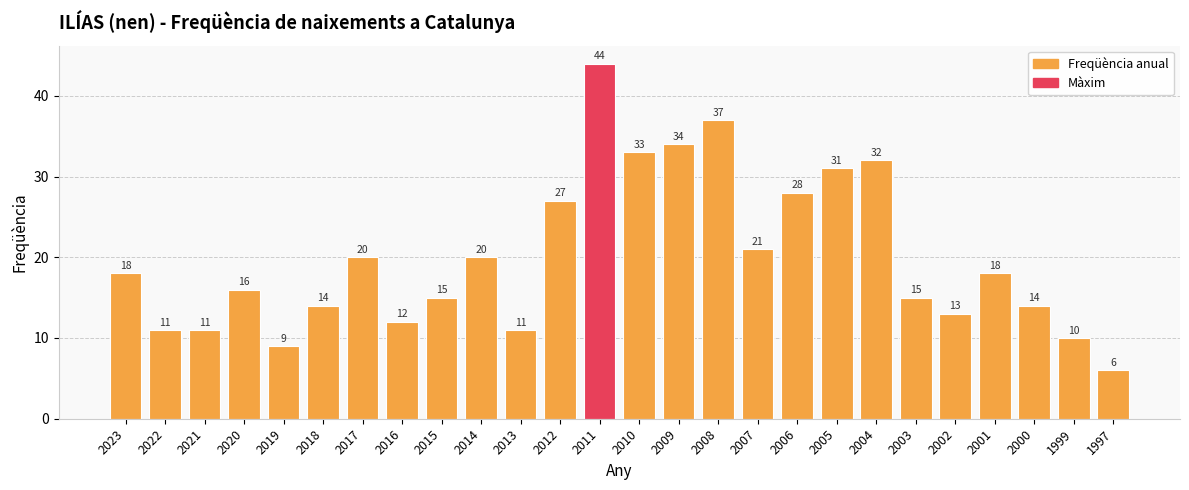

What is the difference between the maximum and minimum values?

38